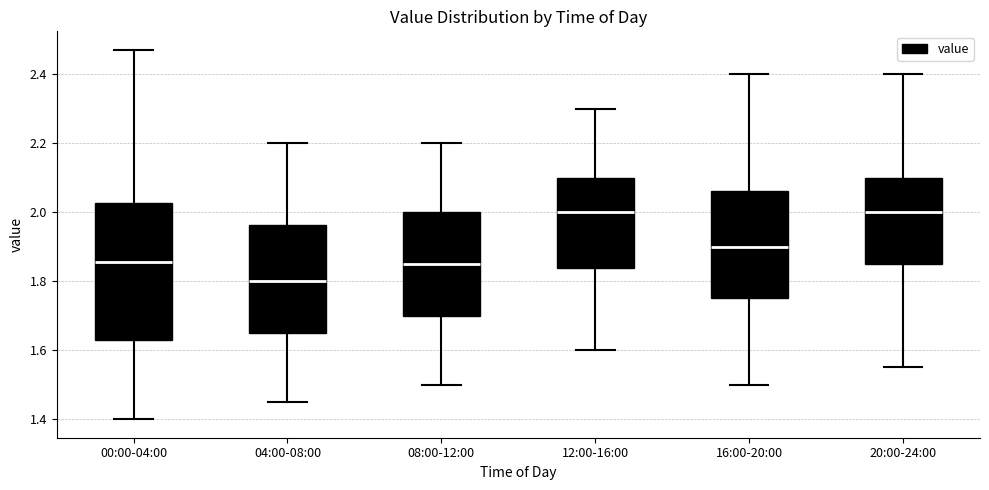

Reading left to right, transcribe this box plot: for each box, give where its median line is, the range the box spans, and where its two whiskers end, as read against the y-axis. The values are not printed on the chart, so give them approximately, as read against the axis.

00:00-04:00: median 1.86, box 1.64 to 2.02, whiskers 1.40 to 2.48
04:00-08:00: median 1.80, box 1.66 to 1.96, whiskers 1.46 to 2.20
08:00-12:00: median 1.86, box 1.70 to 2.00, whiskers 1.50 to 2.20
12:00-16:00: median 2.00, box 1.84 to 2.10, whiskers 1.60 to 2.30
16:00-20:00: median 1.90, box 1.76 to 2.06, whiskers 1.50 to 2.40
20:00-24:00: median 2.00, box 1.86 to 2.10, whiskers 1.56 to 2.40